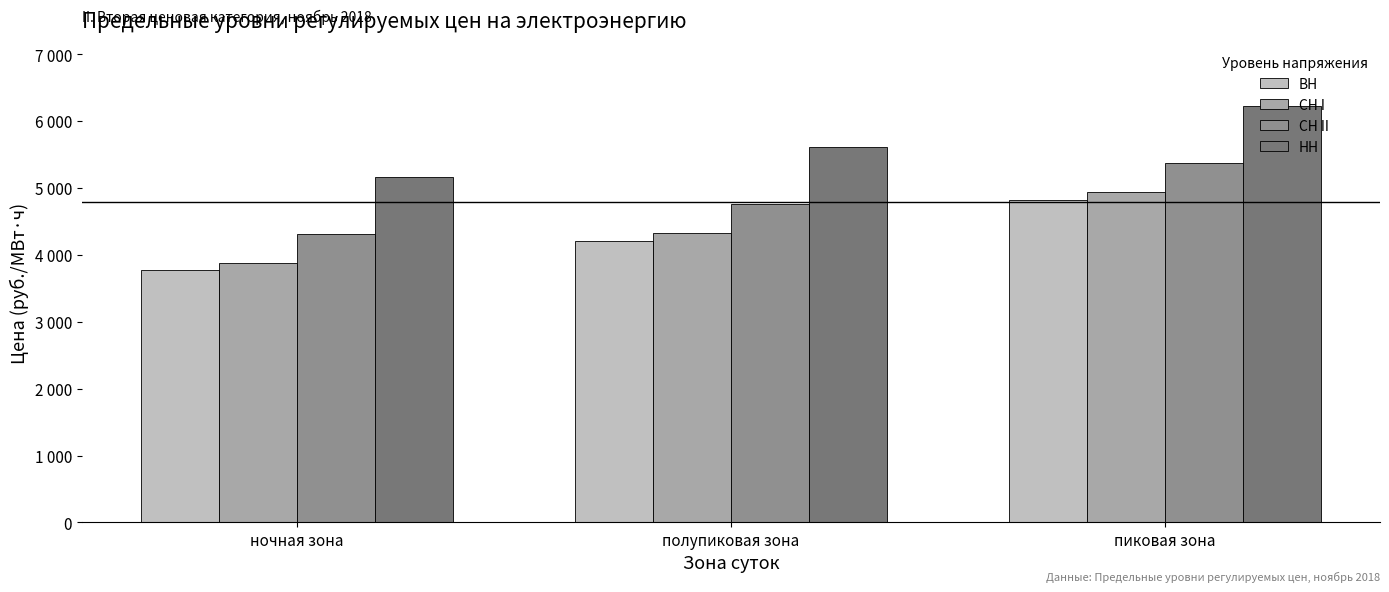

At which category is the sum across all series the highest?

пиковая зона